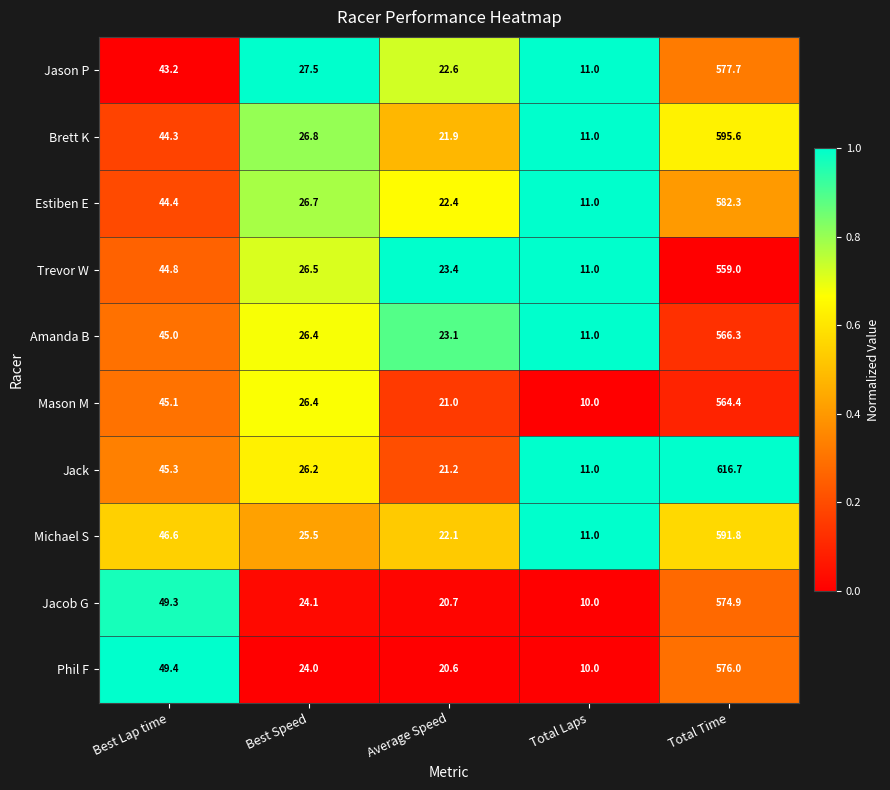

At which label does Trevor W reach its minimum?

Total Laps